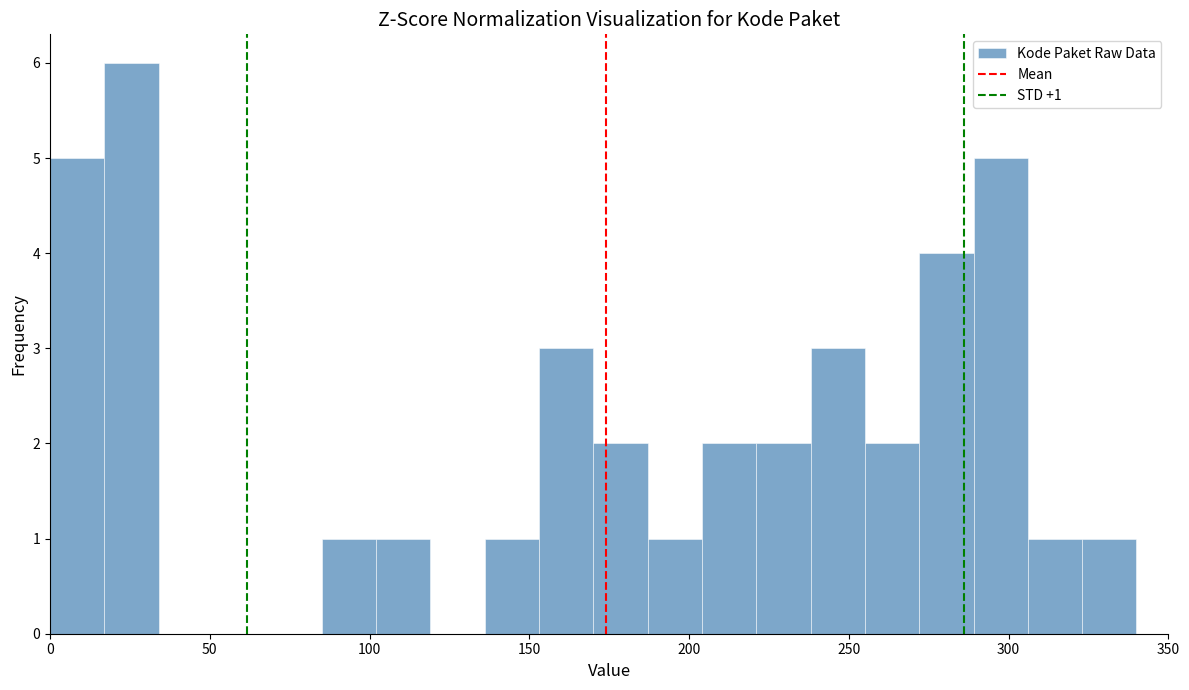

Around what value on the x-axis is the tallest bar? Give the approximate position of its centre, as read against the axis.

25